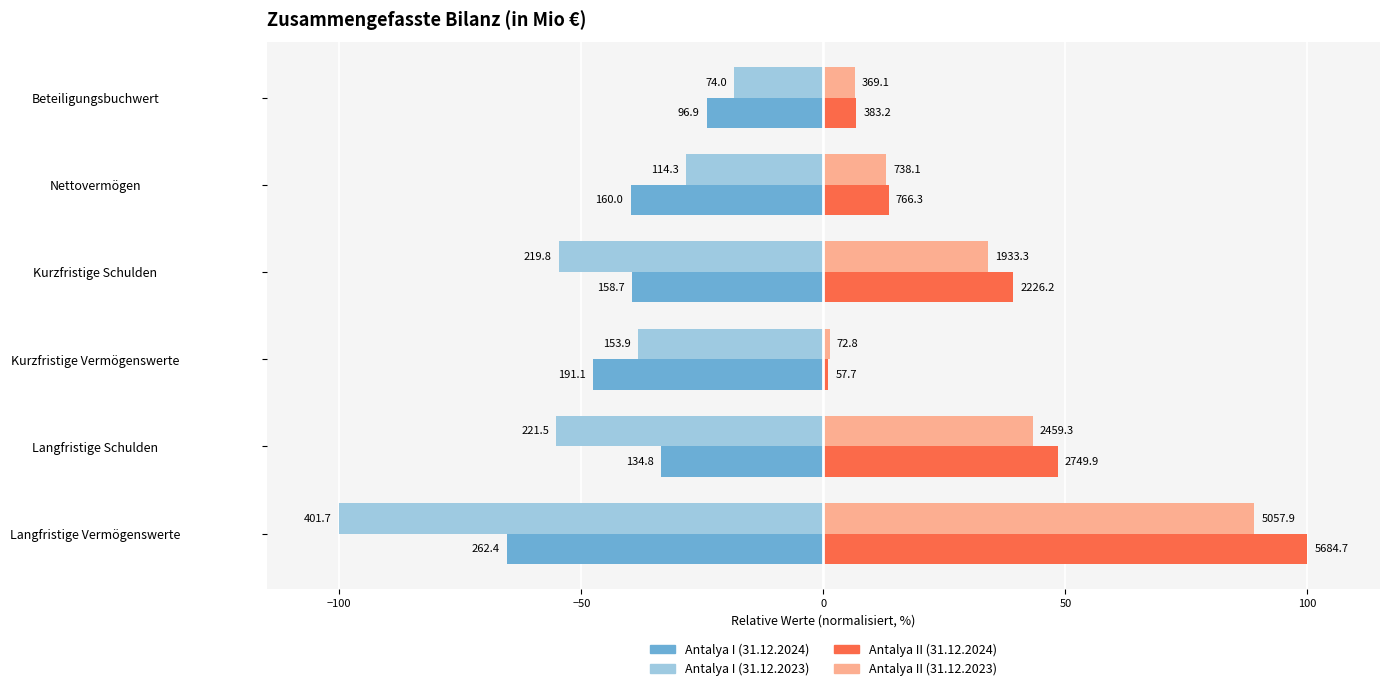

What are all the series names shown in the legend?

Antalya I (31.12.2024), Antalya I (31.12.2023), Antalya II (31.12.2024), Antalya II (31.12.2023)